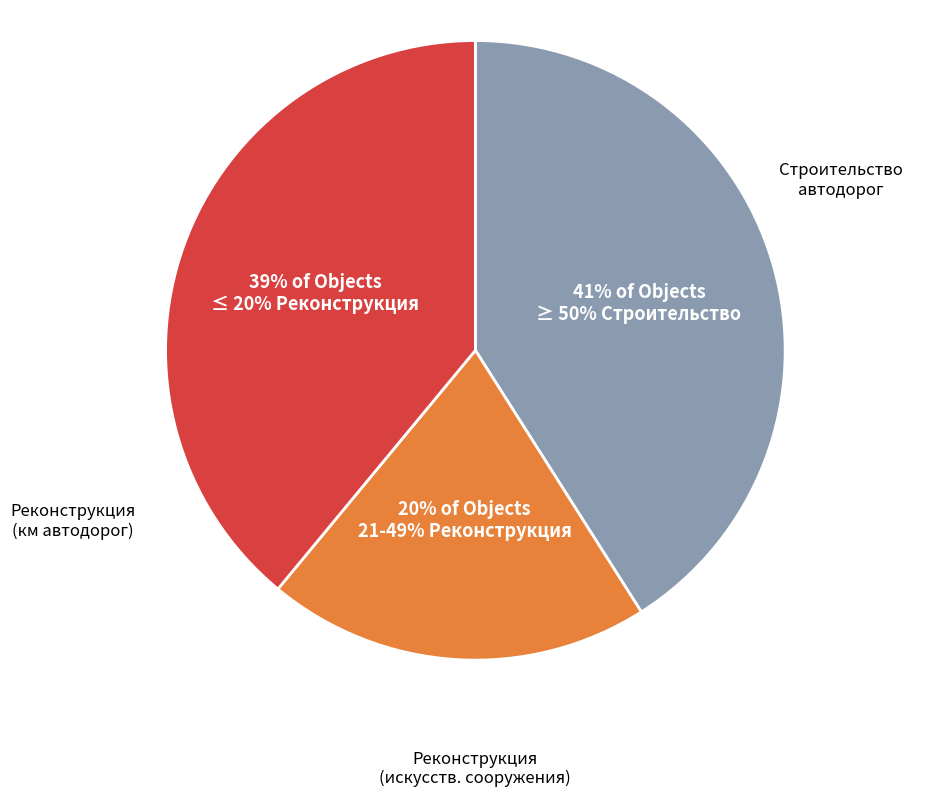

How many segments does this pie chart have?

3